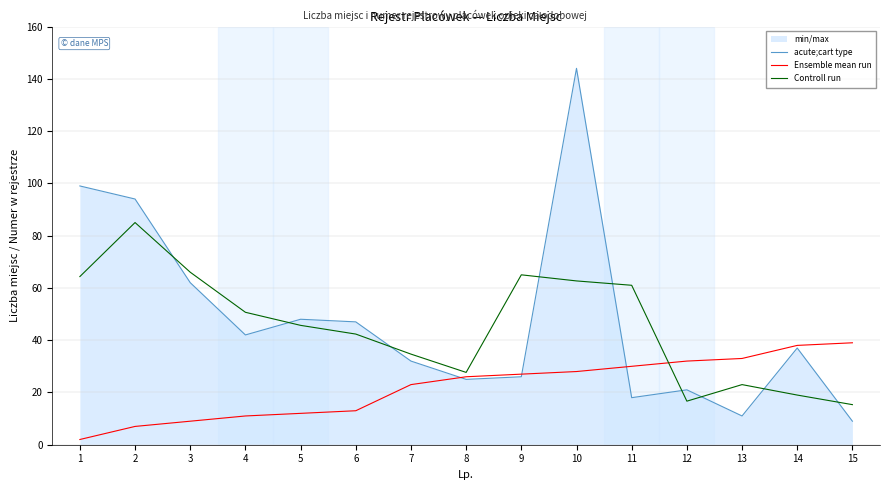

How many interior local valleys does the acute;cart type series have?

4